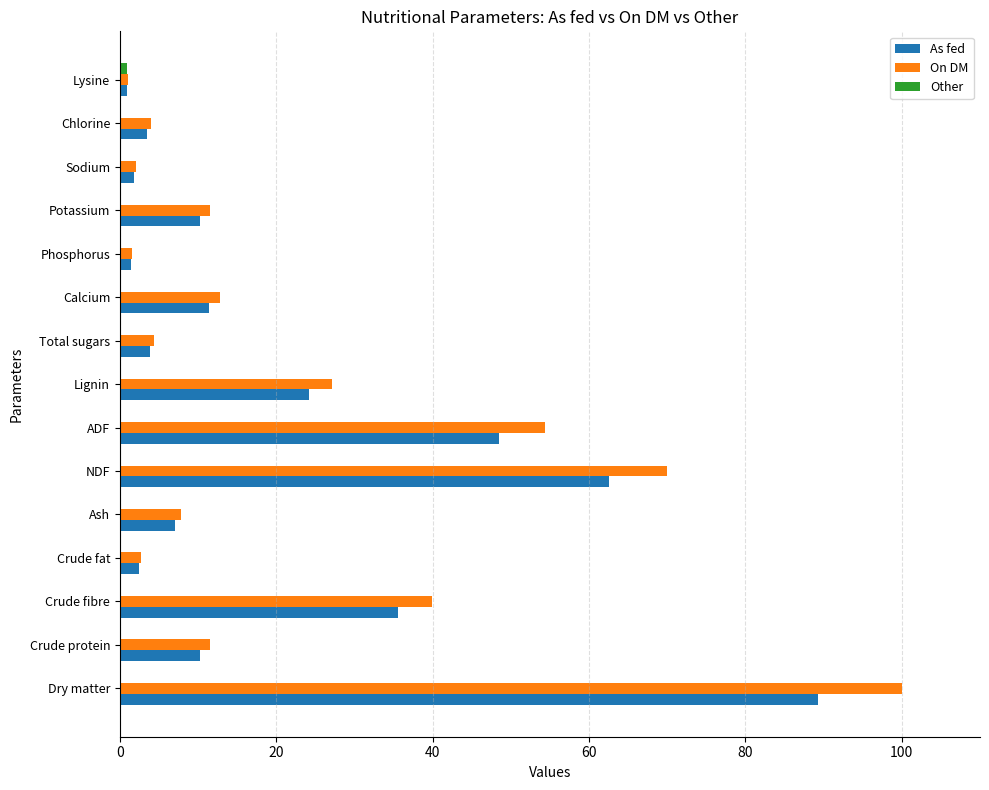

Which series changed the most between Crude fibre and Crude fat?

On DM